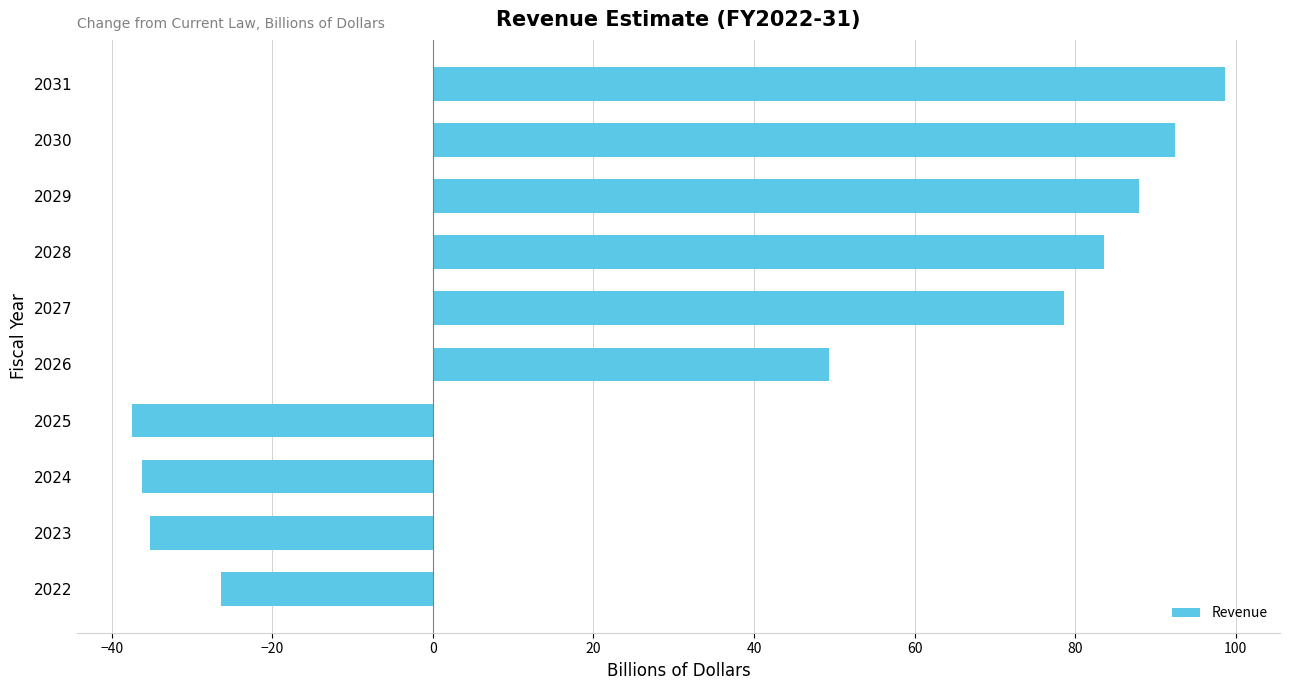

How many categories are shown in the chart?

10